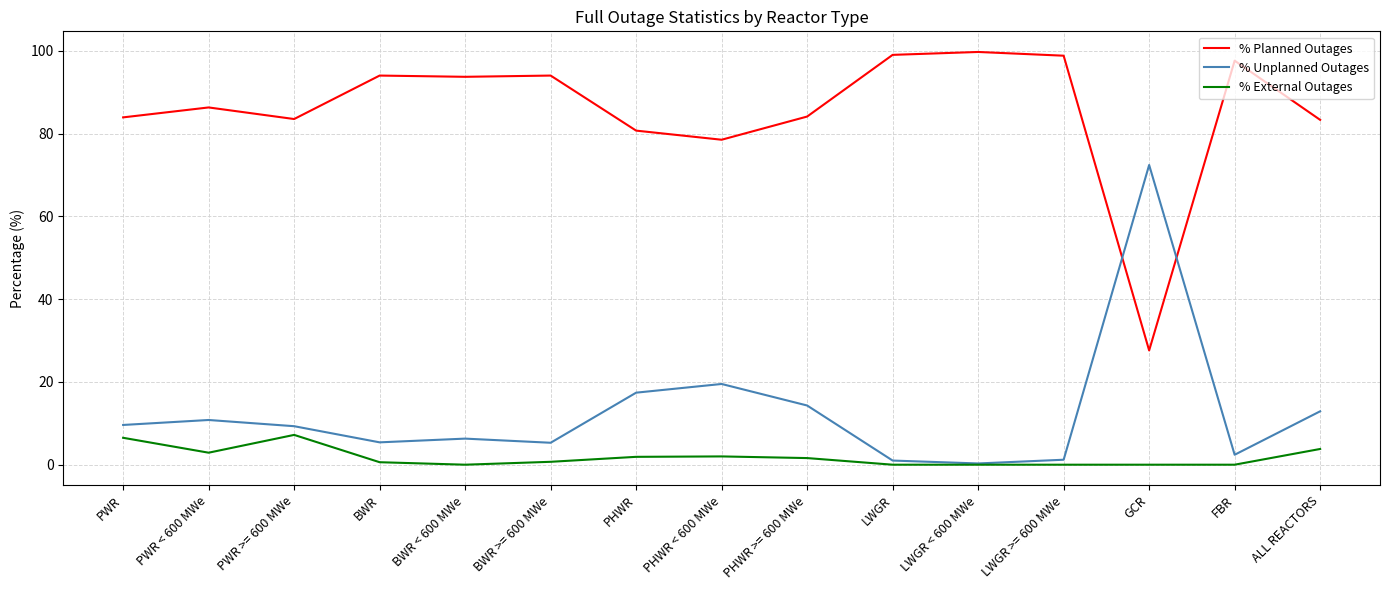

Where is the first local minimum for % Unplanned Outages?

BWR